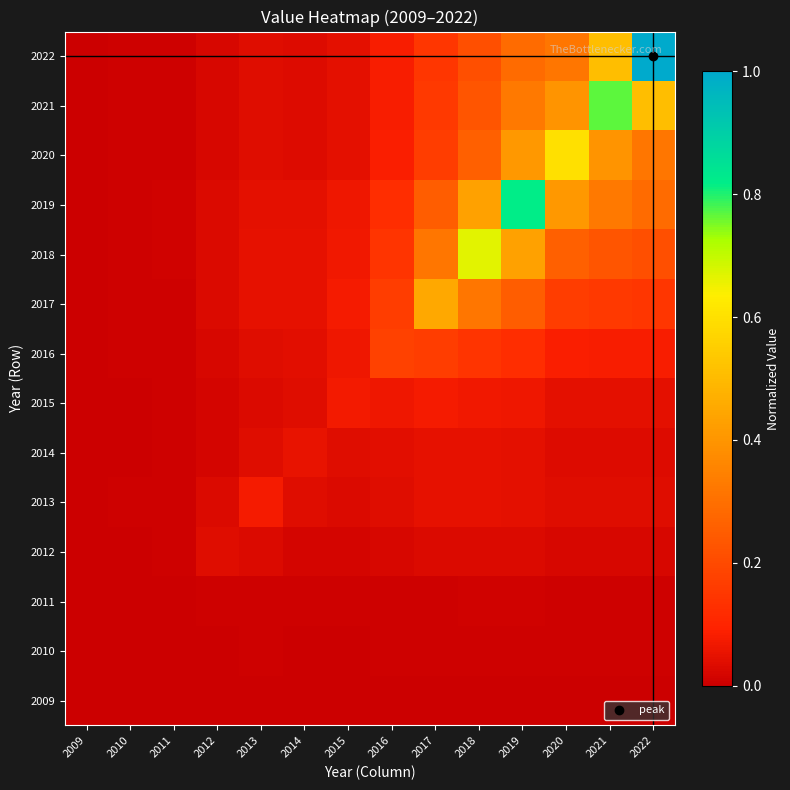

At which category is the sum across all series the highest?

2019